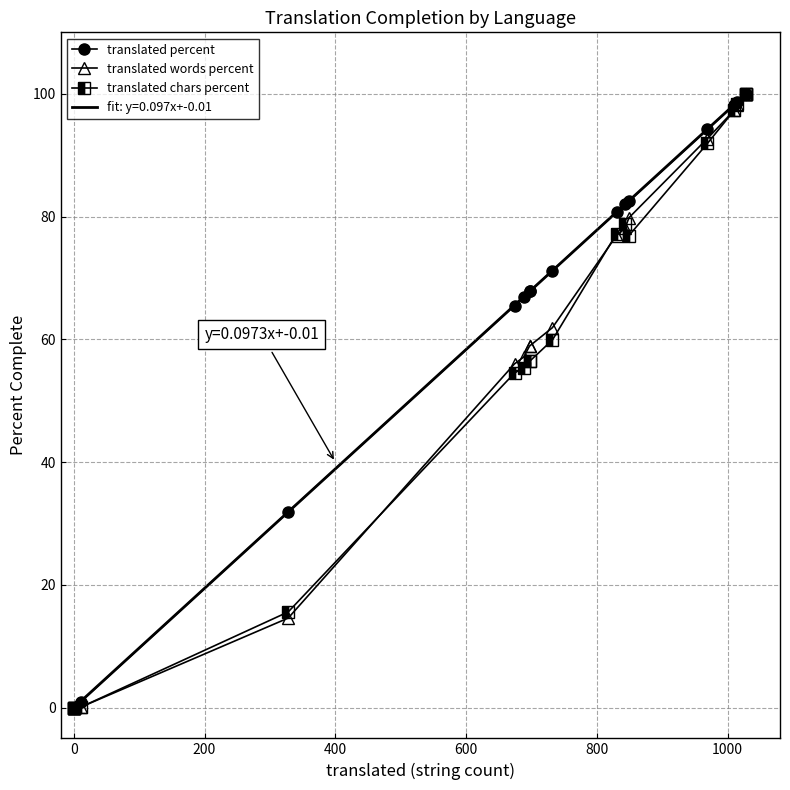

What is the difference between the maximum and minimum values in the translated chars percent series?

100.0